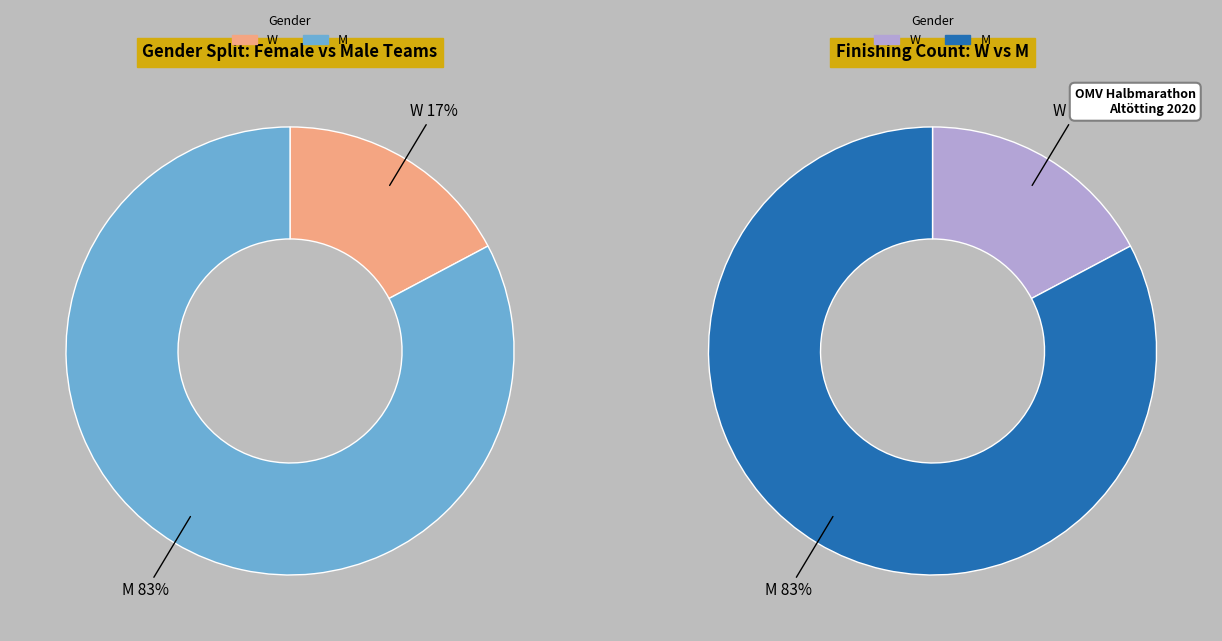

Rank the series by their average value, from lowest to highest.

W, M